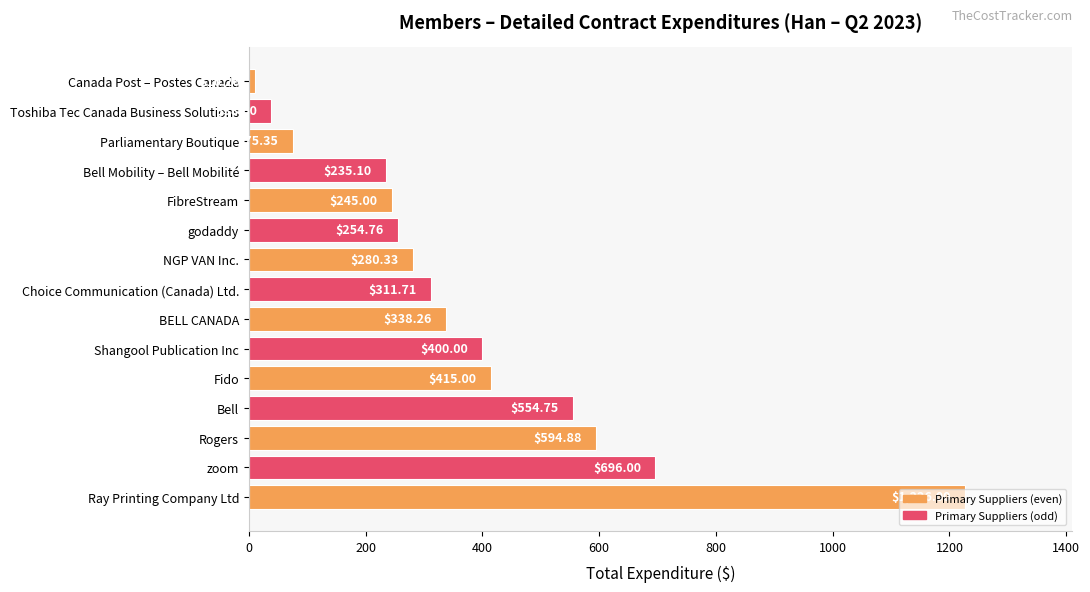

Rank the categories by value from lowest to highest.

Canada Post – Postes Canada, Toshiba Tec Canada Business Solutions, Parliamentary Boutique, Bell Mobility – Bell Mobilité, FibreStream, godaddy, NGP VAN Inc., Choice Communication (Canada) Ltd., BELL CANADA, Shangool Publication Inc, Fido, Bell, Rogers, zoom, Ray Printing Company Ltd